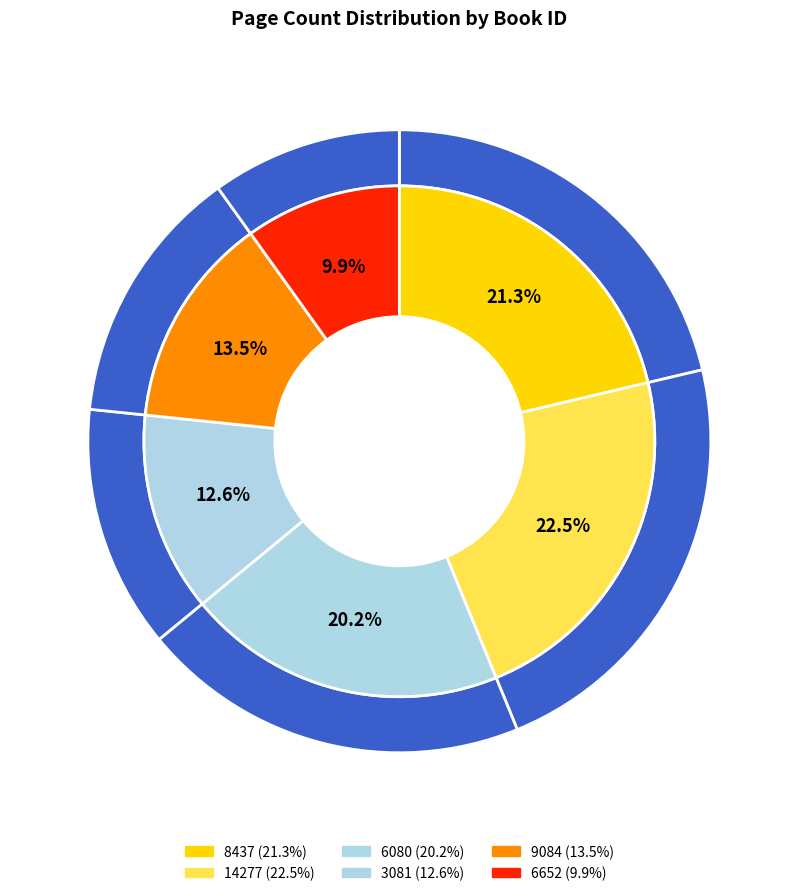

The 8437 slice represents 13% of the pie. True or false?

False